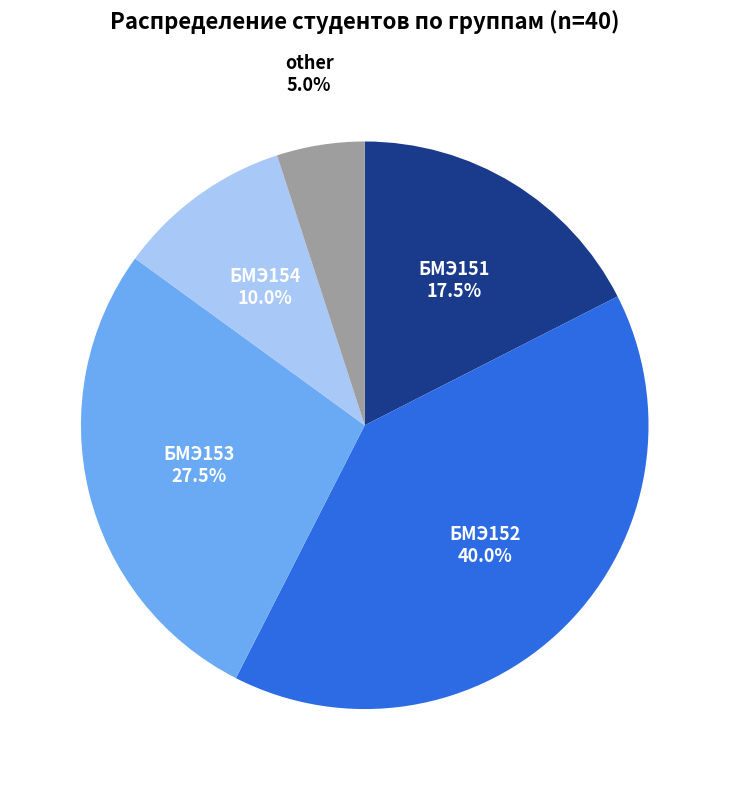

To the nearest percent, what is the difference between the largest and smallest slice percentages?

35%